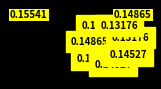

How many slices are in this pie chart?

7